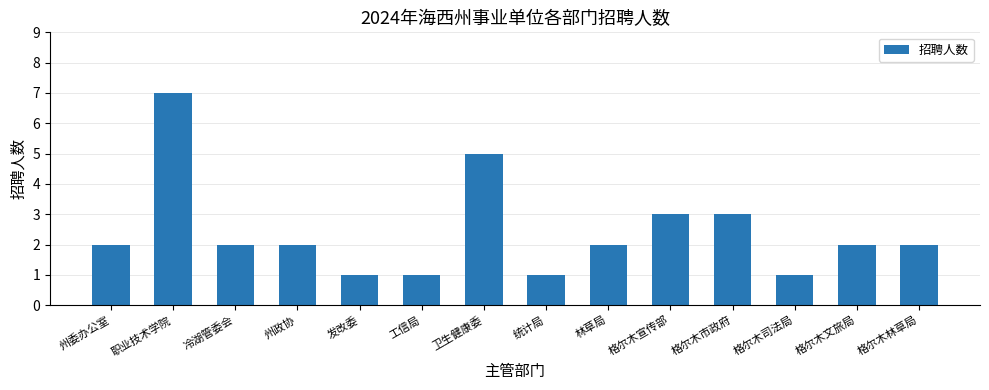

The chart shows a value of 2 at 格尔木文旅局. True or false?

True